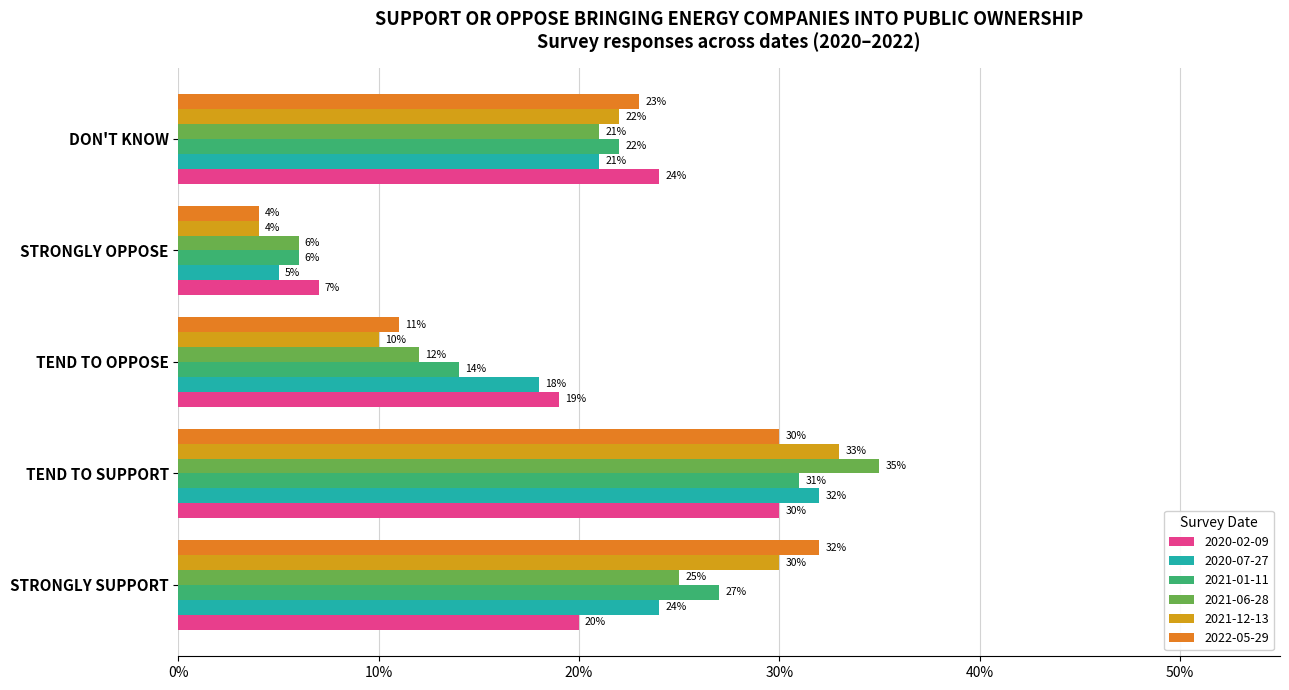

Reading right to left, transcribe all the data shown in this chart.

2020-02-09: 0.2	0.1	0.2	0.3	0.2
2020-07-27: 0.2	0.1	0.2	0.3	0.2
2021-01-11: 0.2	0.1	0.1	0.3	0.3
2021-06-28: 0.2	0.1	0.1	0.3	0.2
2021-12-13: 0.2	0.0	0.1	0.3	0.3
2022-05-29: 0.2	0.0	0.1	0.3	0.3